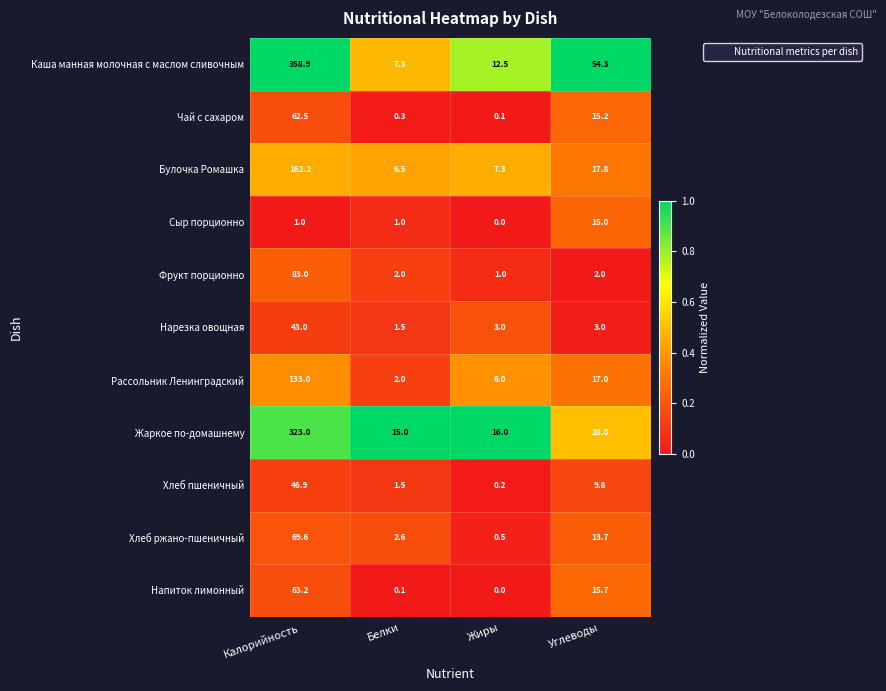

What is the difference between the Рассольник Ленинградский values at Углеводы and Жиры?

11.0